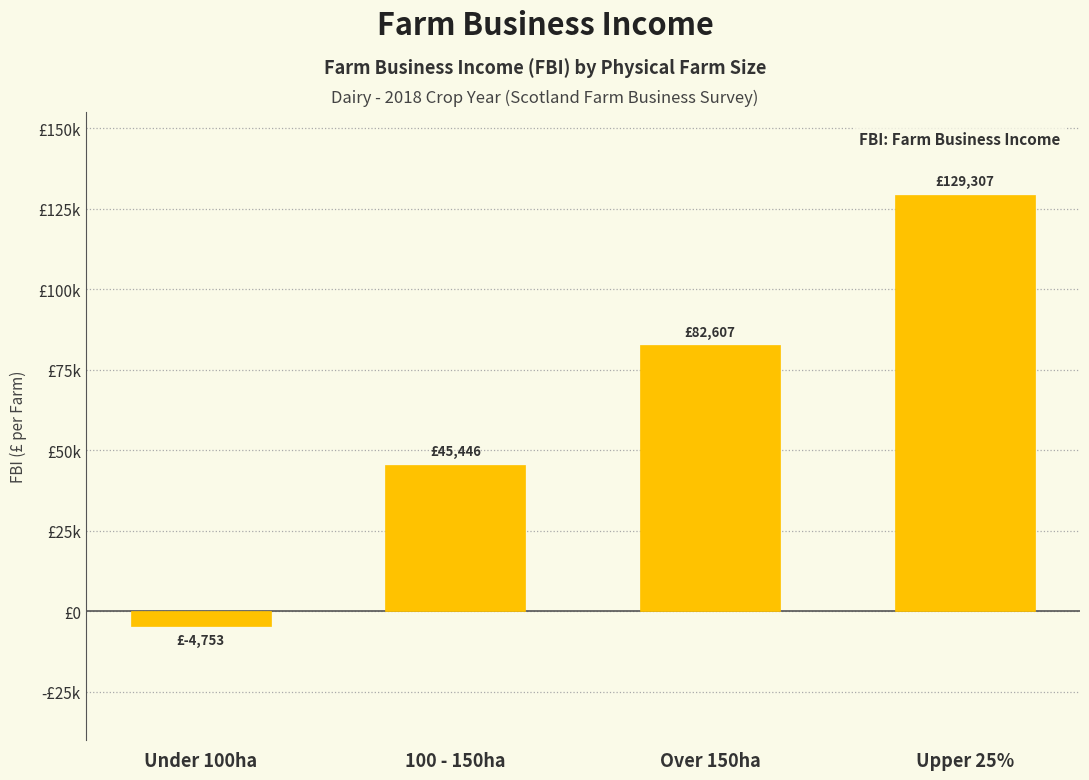

Are the bars horizontal?

No